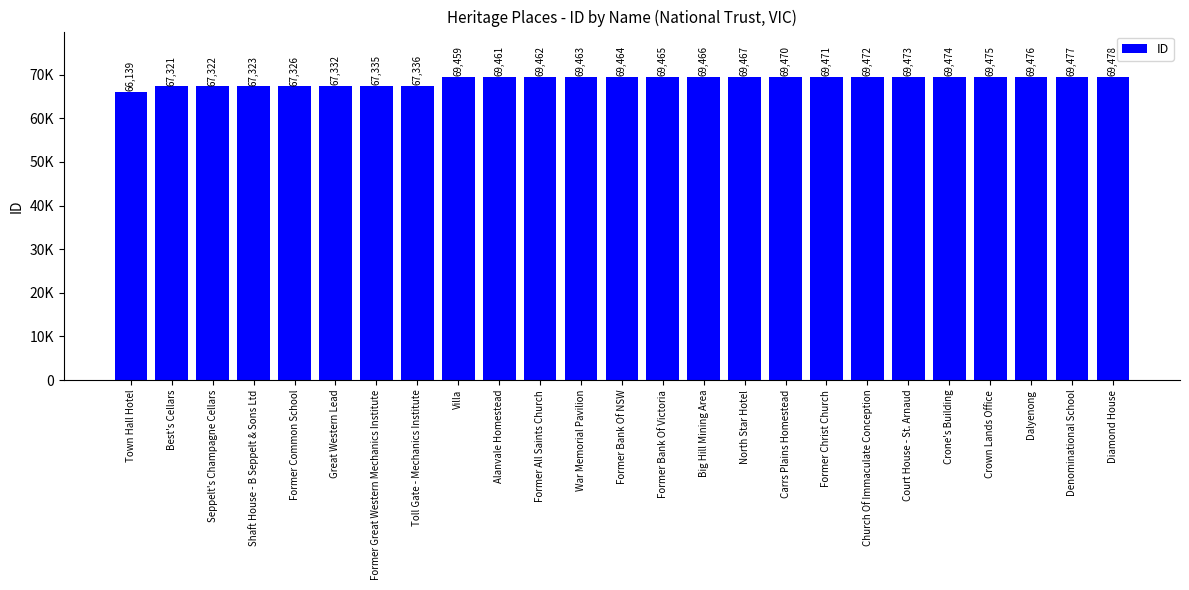

Does the chart contain any negative values?

No